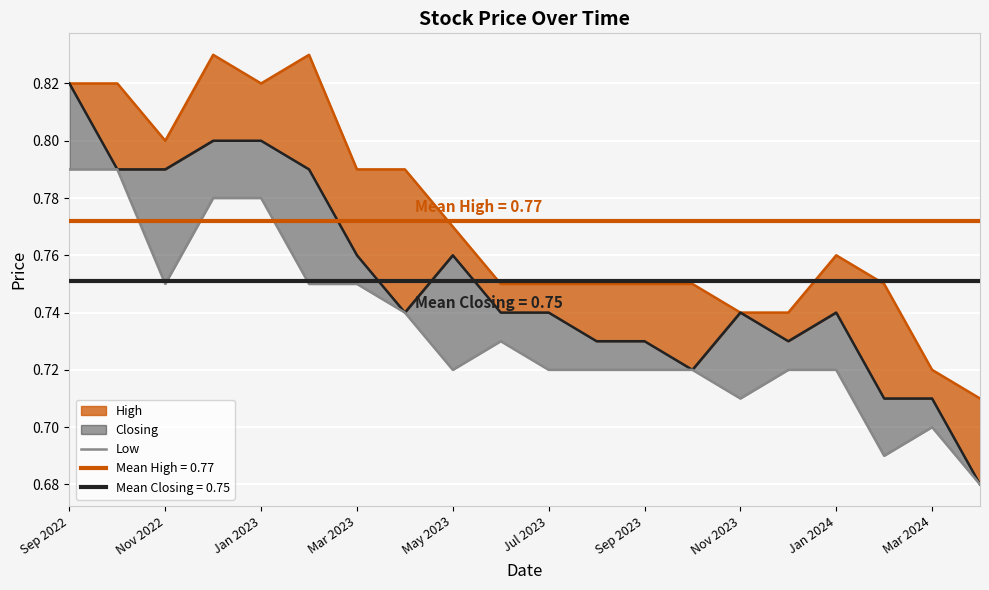

The value at Mar 2024 is 0.3. True or false?

False